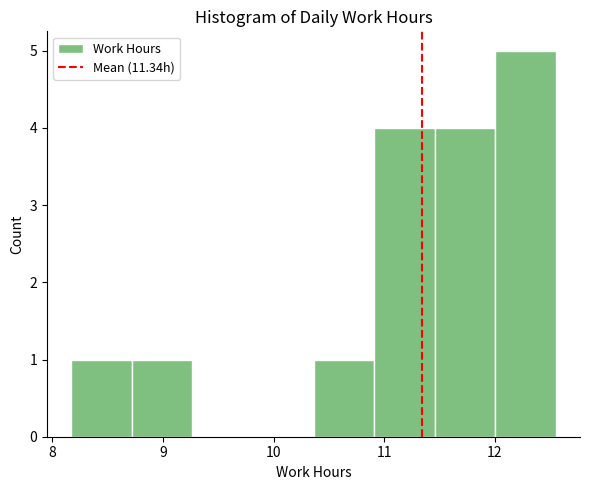

Reading left to right, list every bar in this chart as the range it spans on the x-axis followed by its height. Neither the bar edges nor the heights are printed on the chart, so give them approximately, as read against the axes.

8.2 to 8.7: 1
8.7 to 9.3: 1
9.3 to 9.8: 0
9.8 to 10.4: 0
10.4 to 10.9: 1
10.9 to 11.5: 4
11.5 to 12.0: 4
12.0 to 12.6: 5